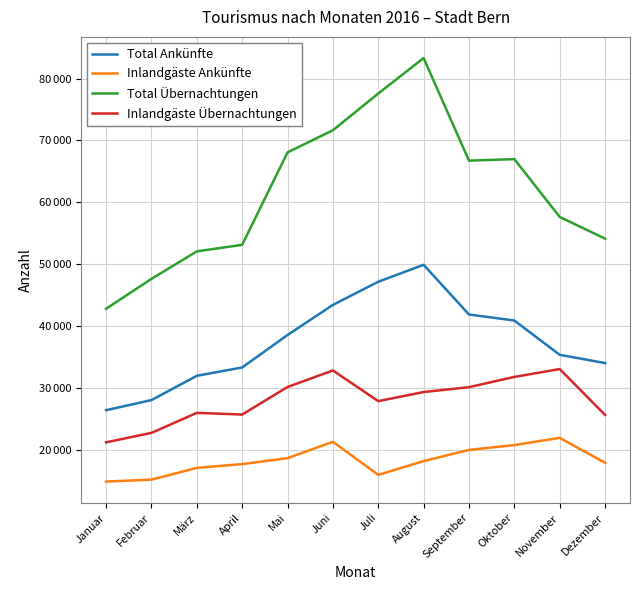

Does the chart display data point markers on the line(s)?

No